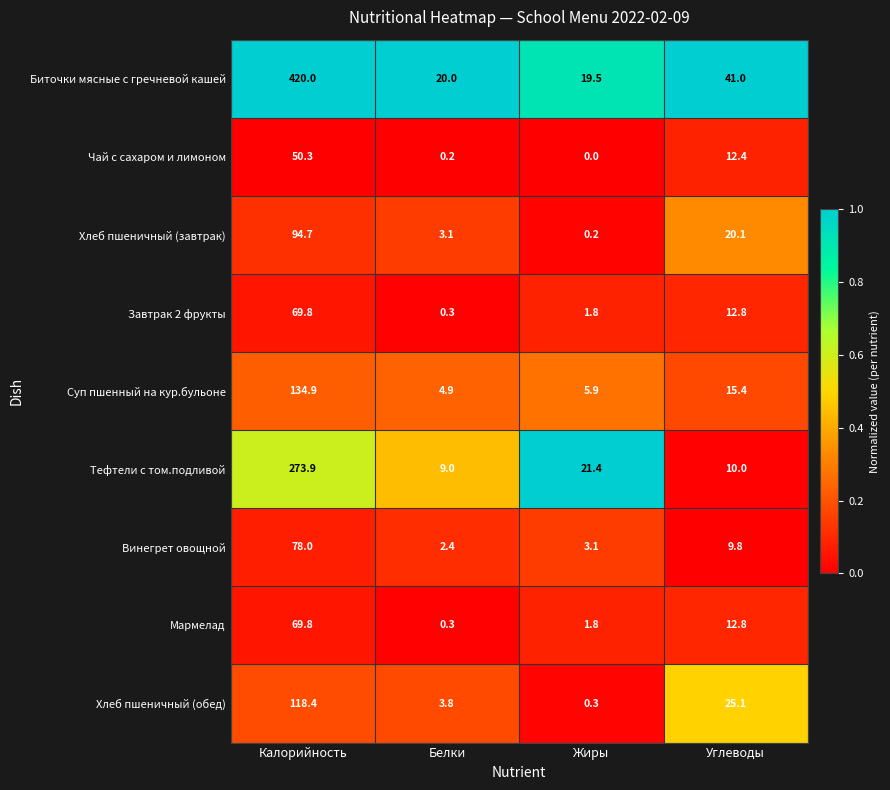

The Винегрет овощной series shows 78.0 at Калорийность. True or false?

True